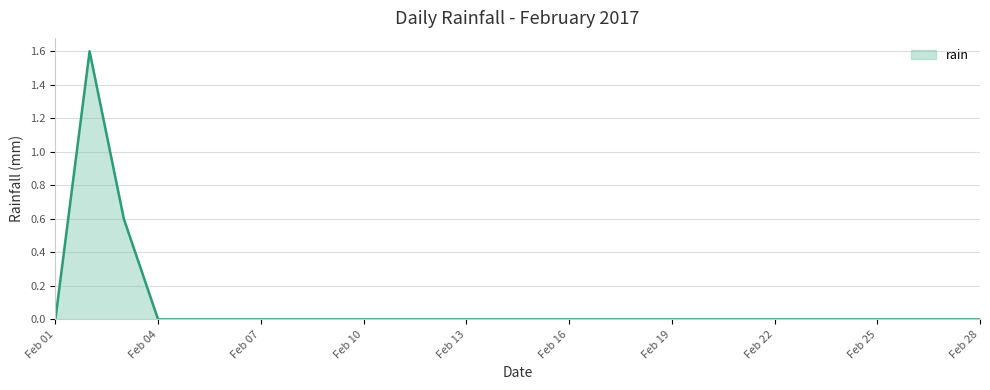

What is the difference between the maximum and minimum values?

1.6